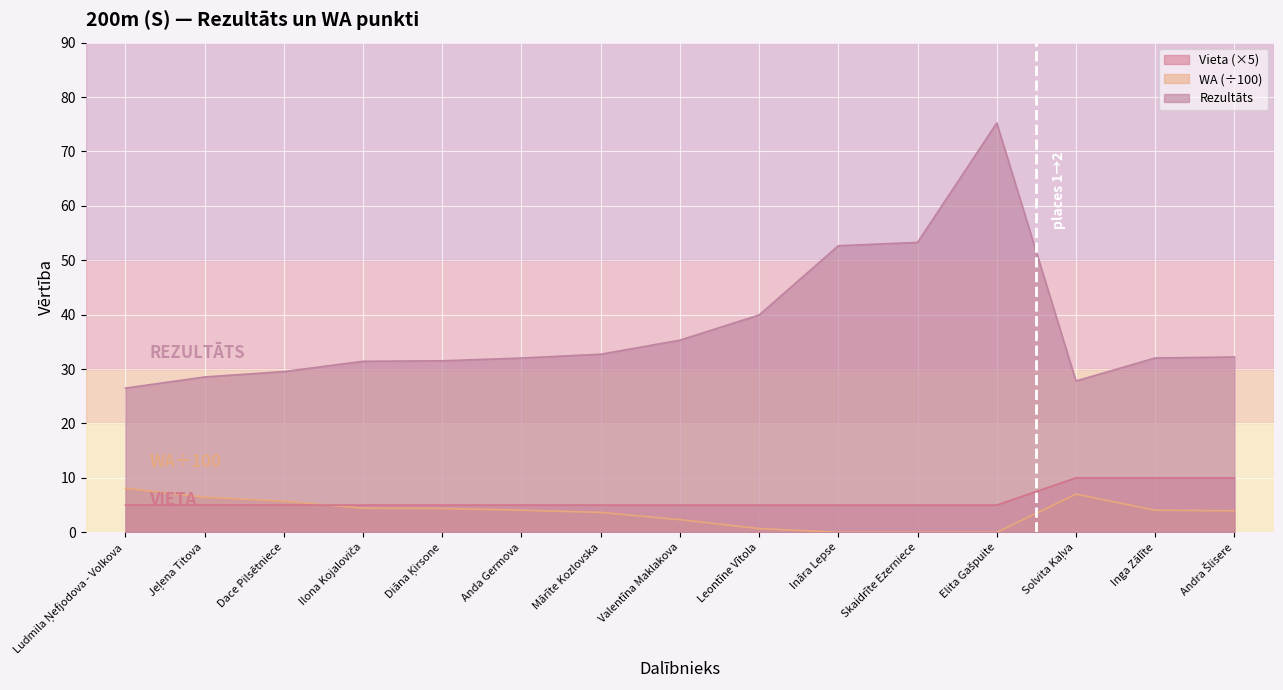

What is the difference between the maximum and second lowest values in the Rezultāts series?

47.4